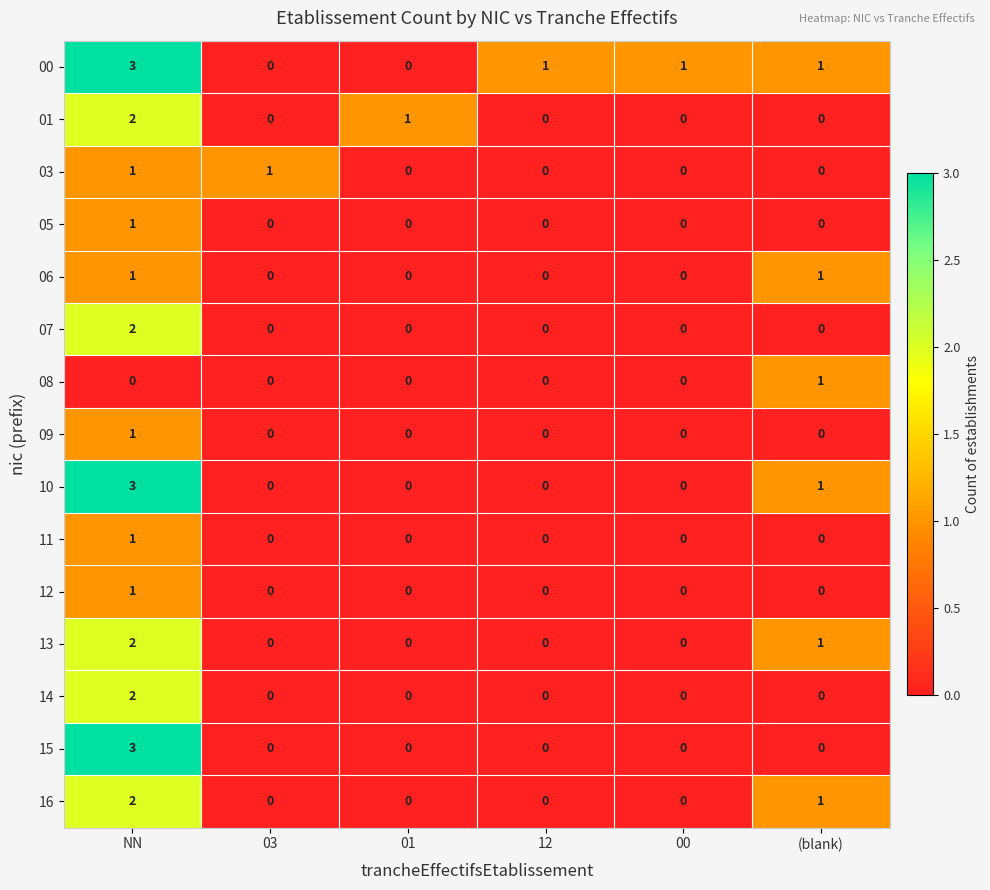

Is it true that 08 equals 1 at NN?

False